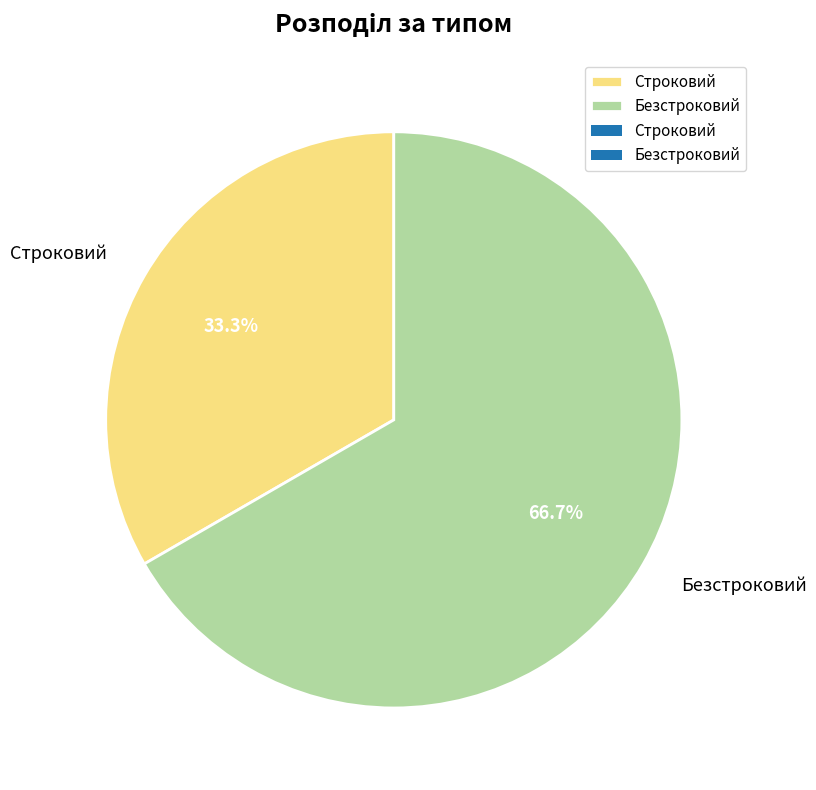

To the nearest percent, what is the combined percentage of Безстроковий and Строковий?

100%